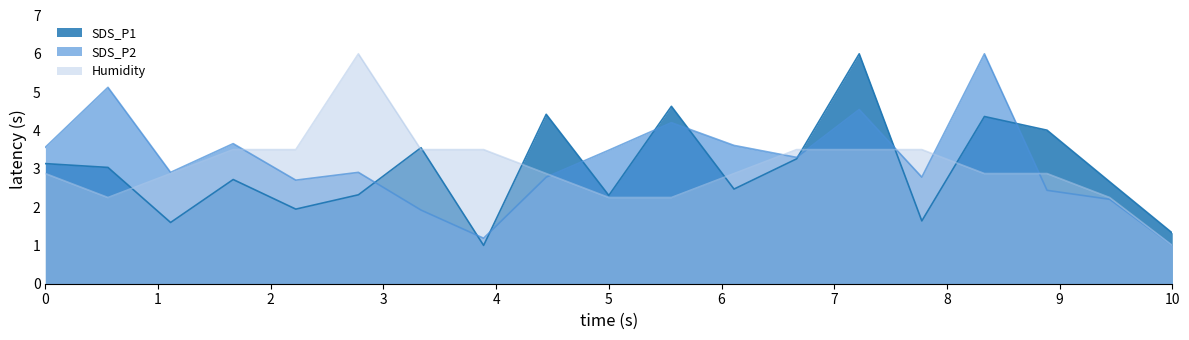

How many times do SDS_P1 and Humidity cross each other?

8